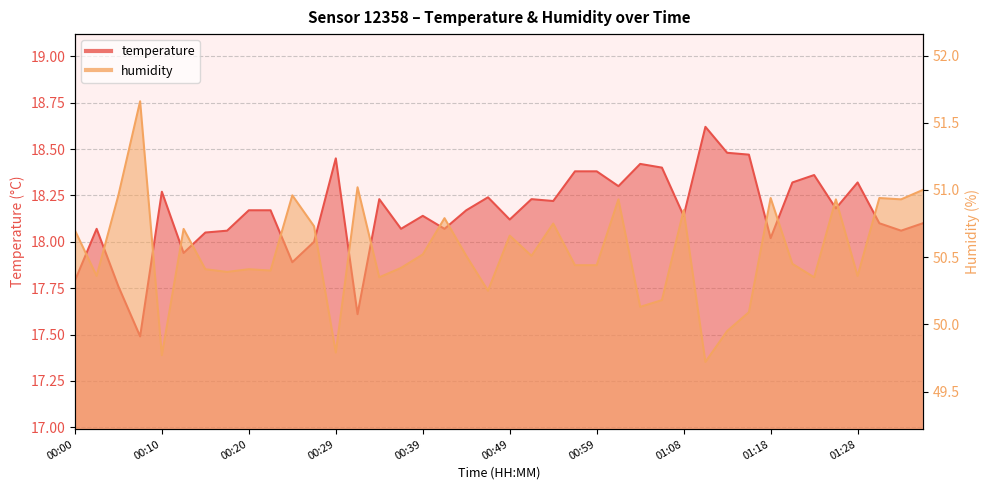

What is the total value across all series at 01:28?

68.7